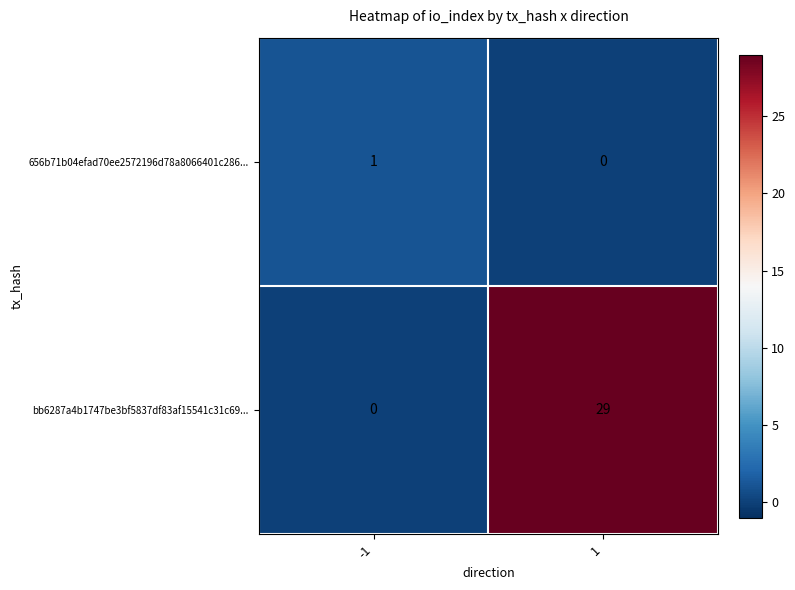

Which category has the highest value across all series?

1